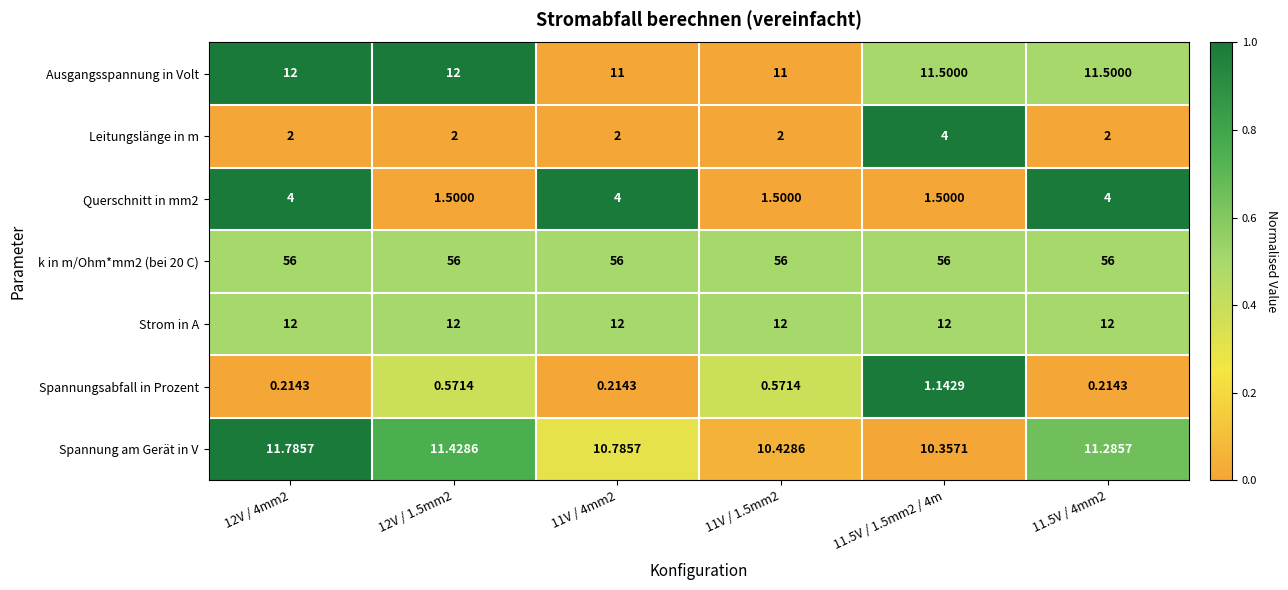

Between 12V / 4mm2 and 11.5V / 1.5mm2 / 4m, which series saw the biggest shift?

Querschnitt in mm2